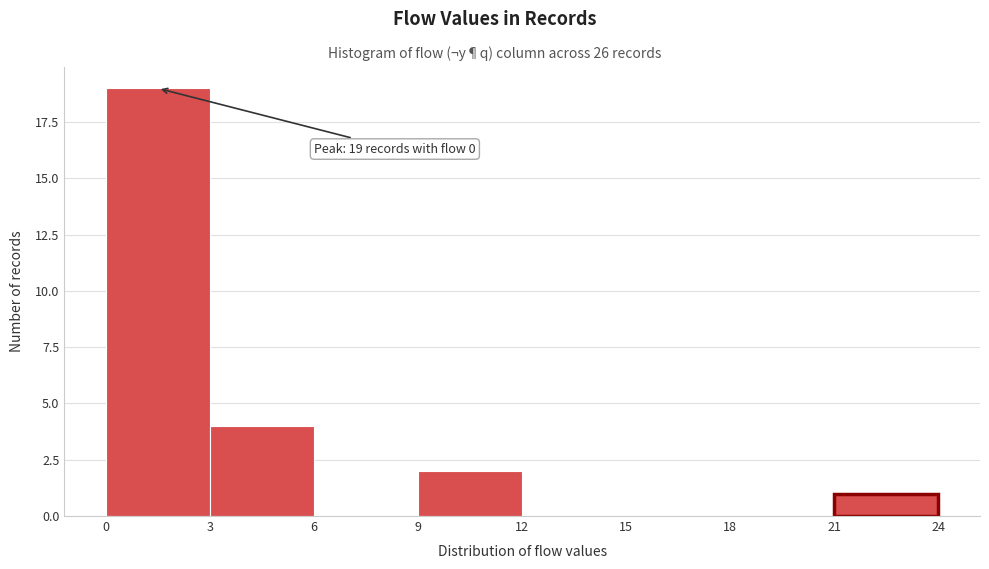

Over which range of the x-axis is the bar tallest?

0 to 3